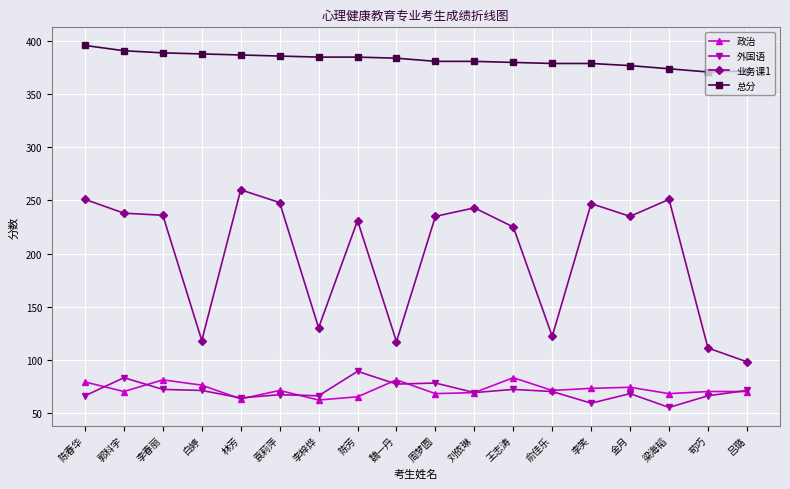

The 外国语 series shows 83 at 郭科宇. True or false?

True